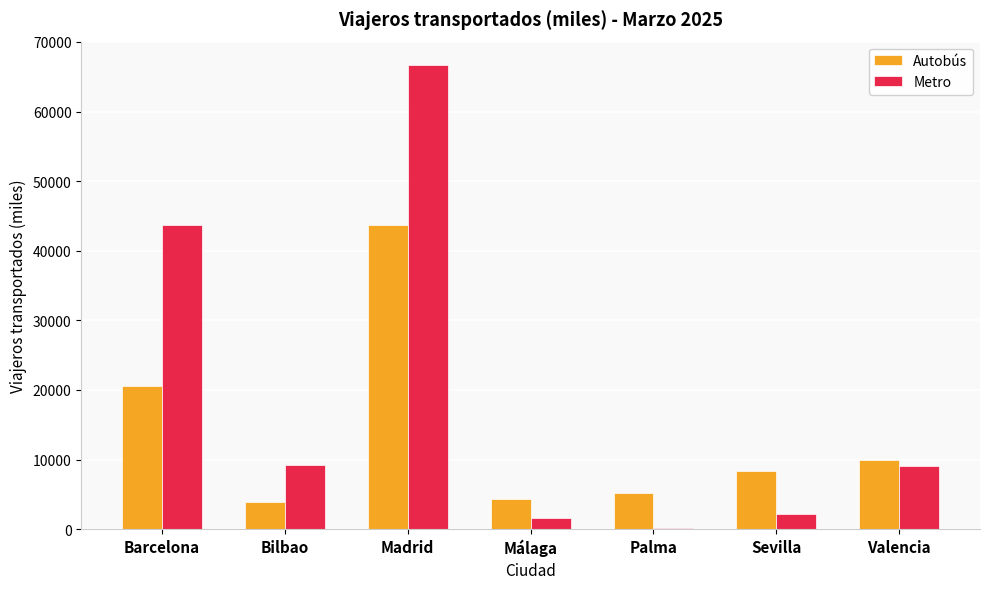

What is the difference between the highest and lowest values at Sevilla?

6308.9